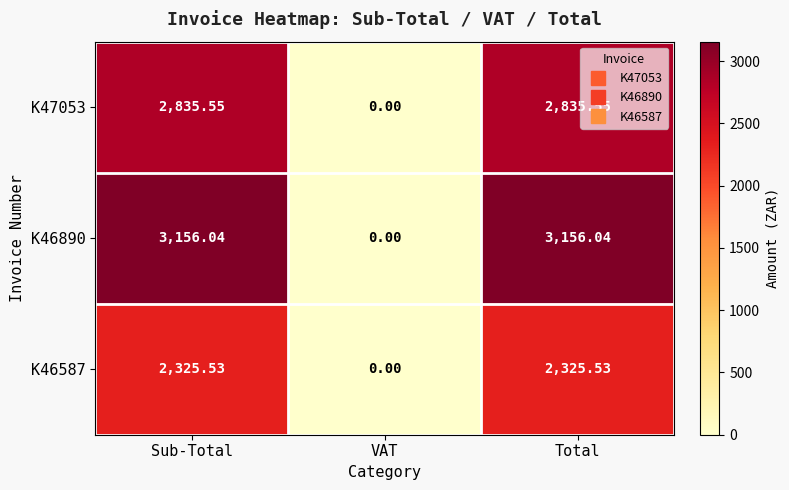

List the series in order of their overall mean, highest first.

K46890, K47053, K46587